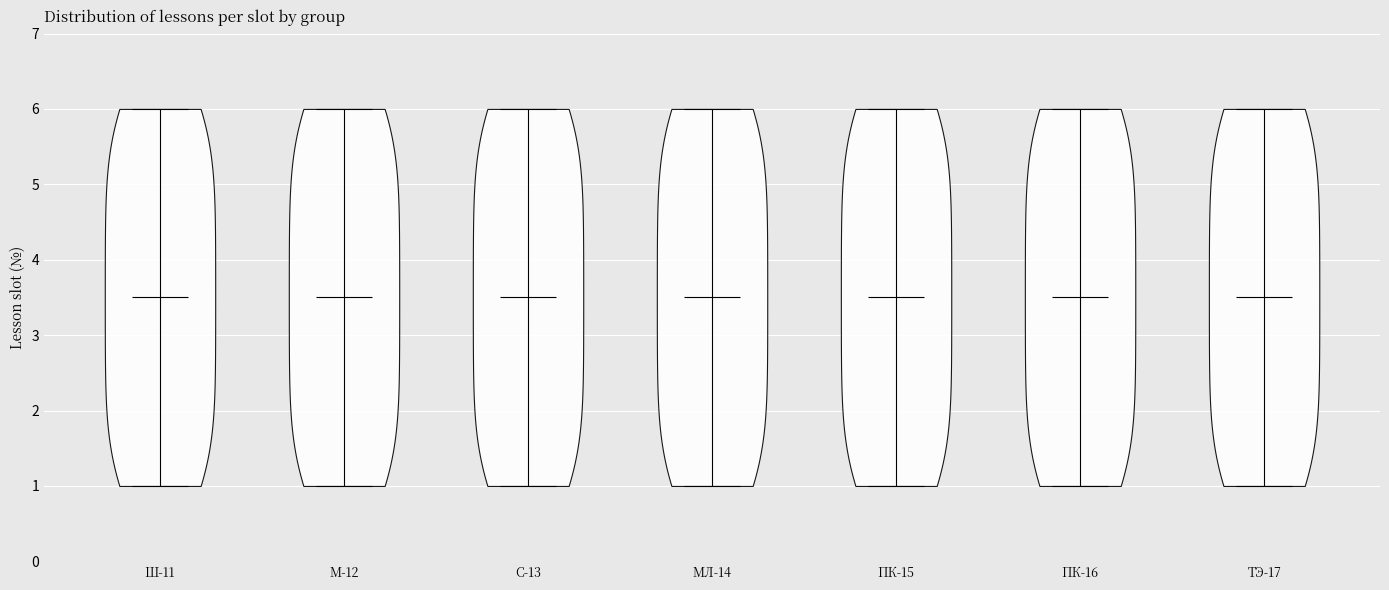

Reading left to right, read every violin against the y-axis: where its median line is, and the lowest and highest points it reaches. The values are not printed on the chart, so give them approximately, as read against the axis.

Ш-11: median line 3.5, lowest point 1.0, highest point 6.0
М-12: median line 3.5, lowest point 1.0, highest point 6.0
С-13: median line 3.5, lowest point 1.0, highest point 6.0
МЛ-14: median line 3.5, lowest point 1.0, highest point 6.0
ПК-15: median line 3.5, lowest point 1.0, highest point 6.0
ПК-16: median line 3.5, lowest point 1.0, highest point 6.0
ТЭ-17: median line 3.5, lowest point 1.0, highest point 6.0